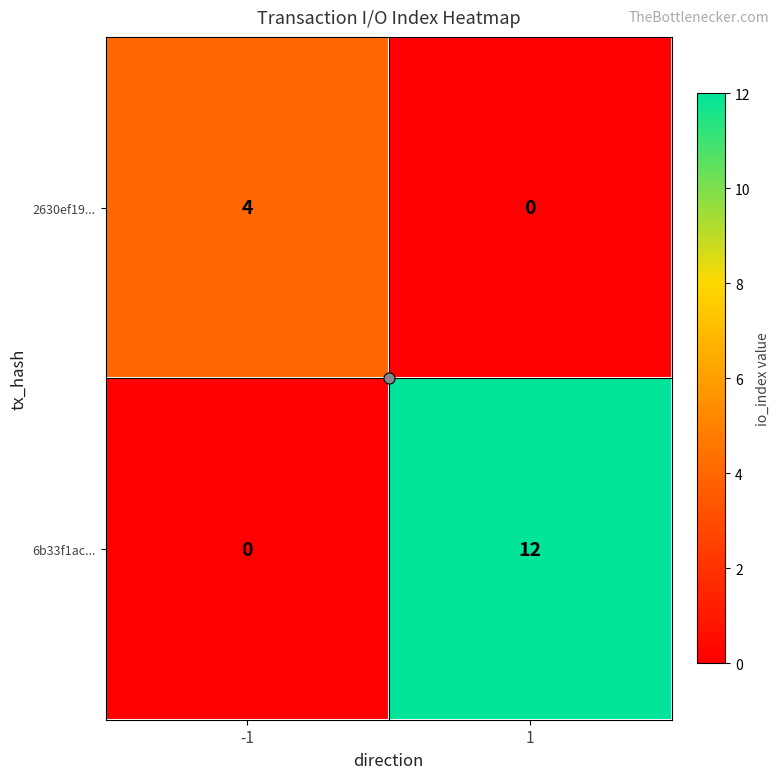

List the series in order of their peak value, highest first.

6b33f1ac..., 2630ef19...